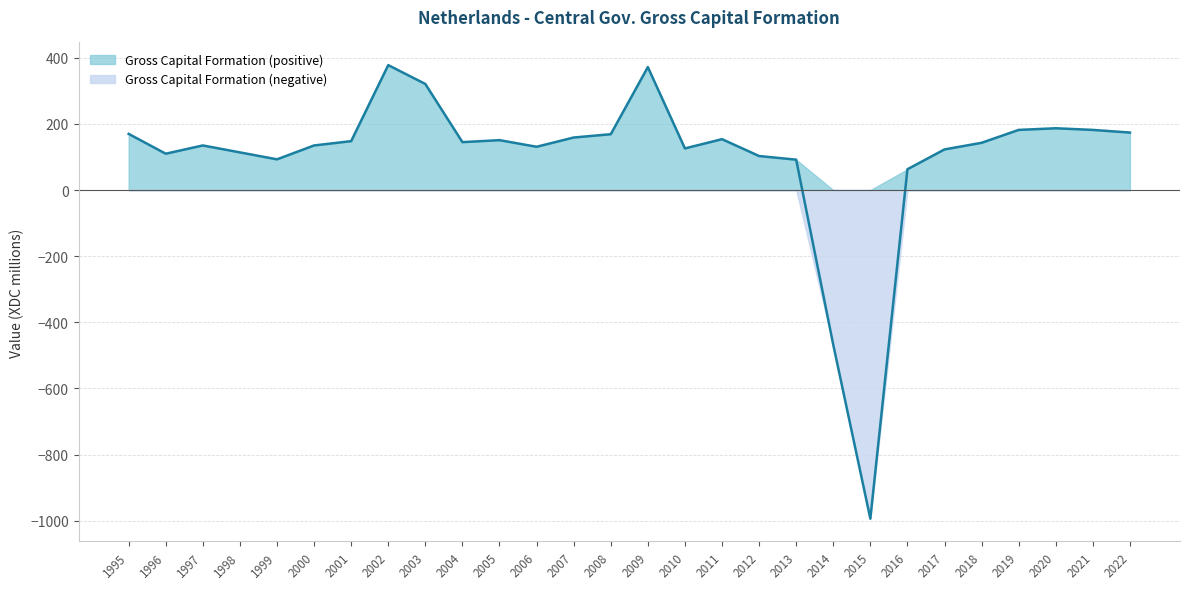

Does the chart display data point markers on the line(s)?

No